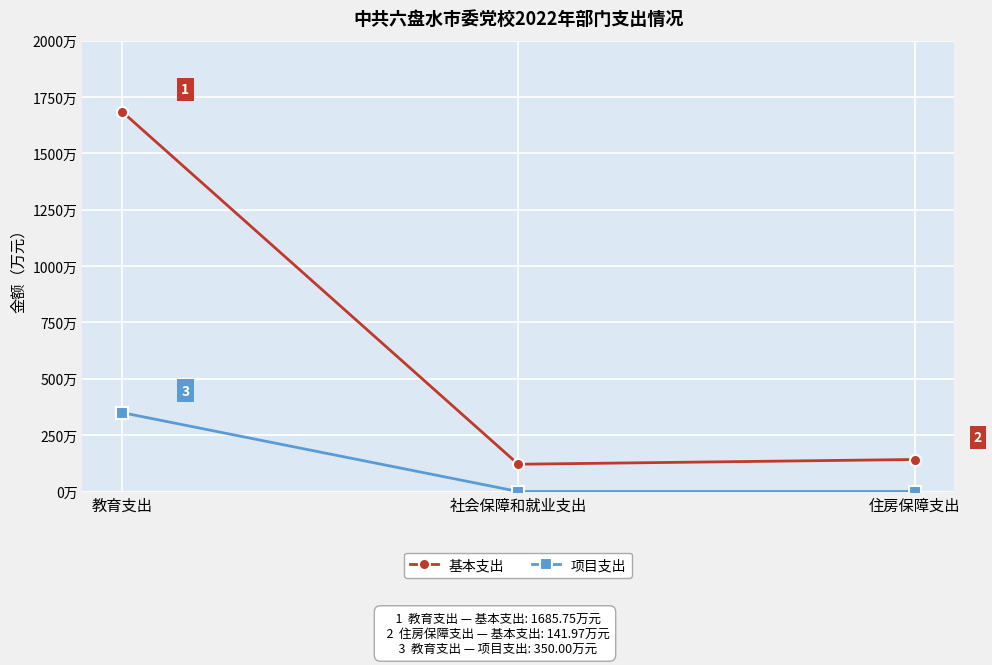

Which category has the highest value in the 项目支出 series?

教育支出